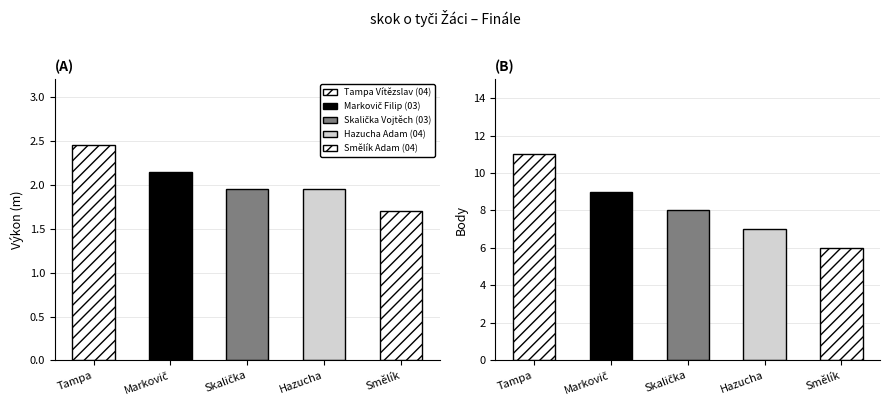

The value of Výkon at Skalička is 2.8. True or false?

False